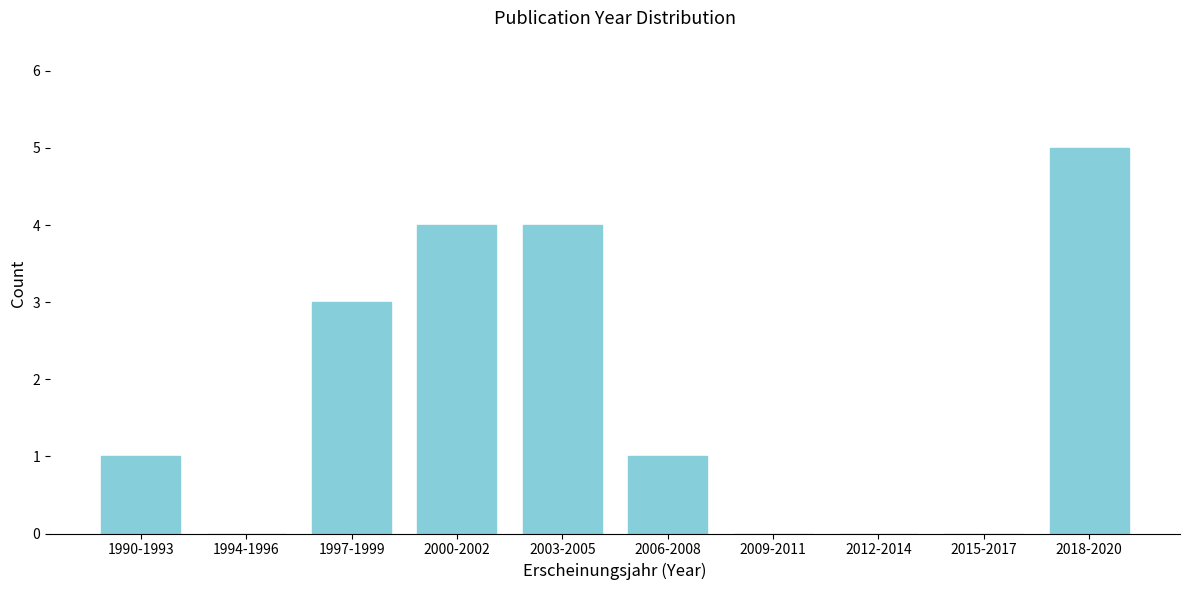

Reading left to right, extract all data points from this chart.

1990-1993=1	1994-1996=0	1997-1999=3	2000-2002=4	2003-2005=4	2006-2008=1	2009-2011=0	2012-2014=0	2015-2017=0	2018-2020=5